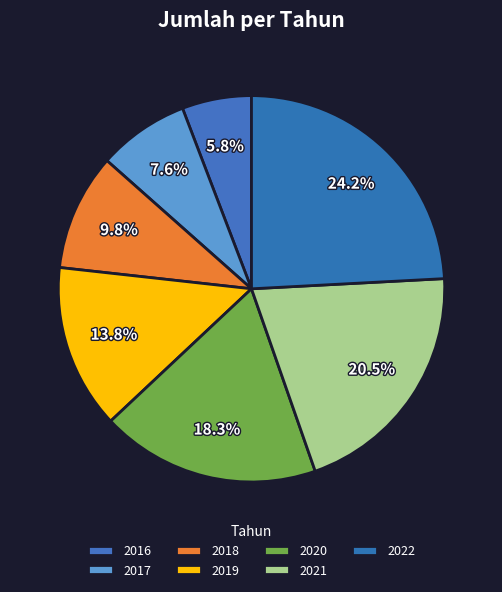

Count the number of slices in the pie.

7